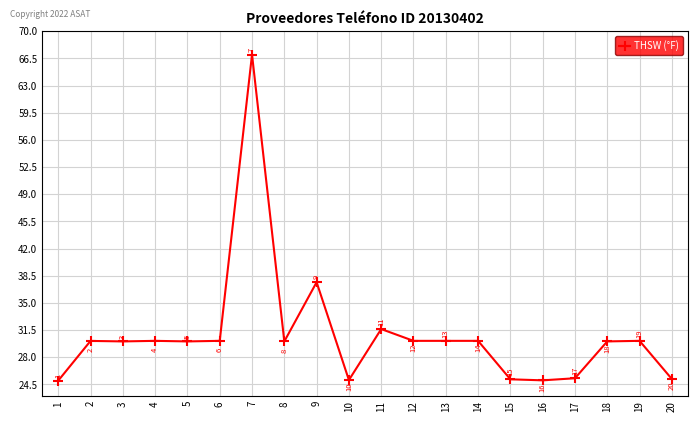

How many values exceed 30?

14